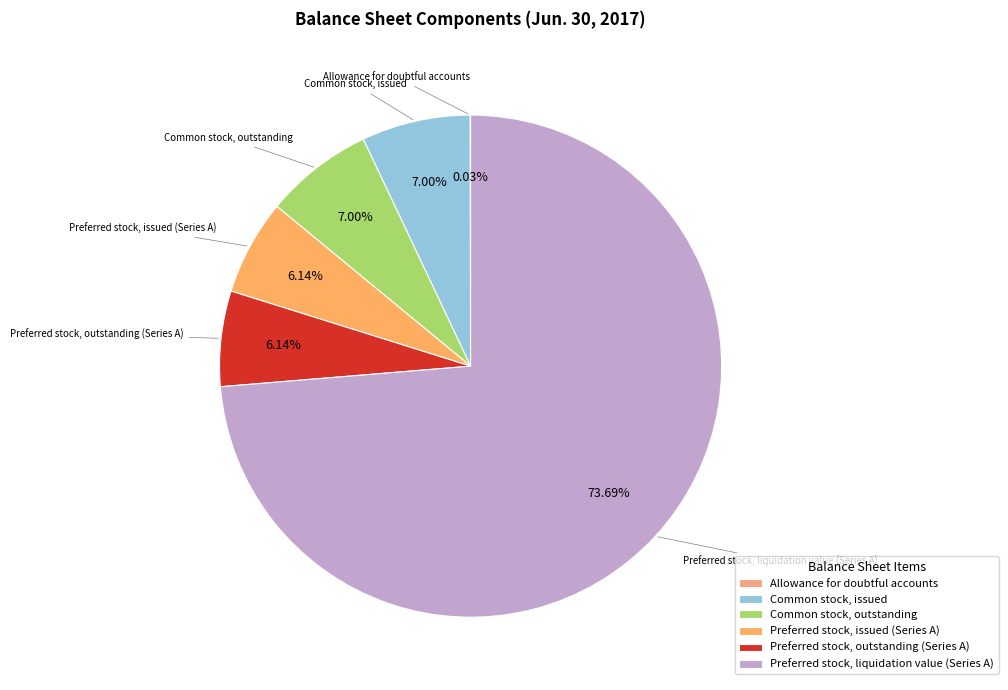

Is the sum of Preferred stock, liquidation value (Series A) and Preferred stock, outstanding (Series A) greater than half?

Yes